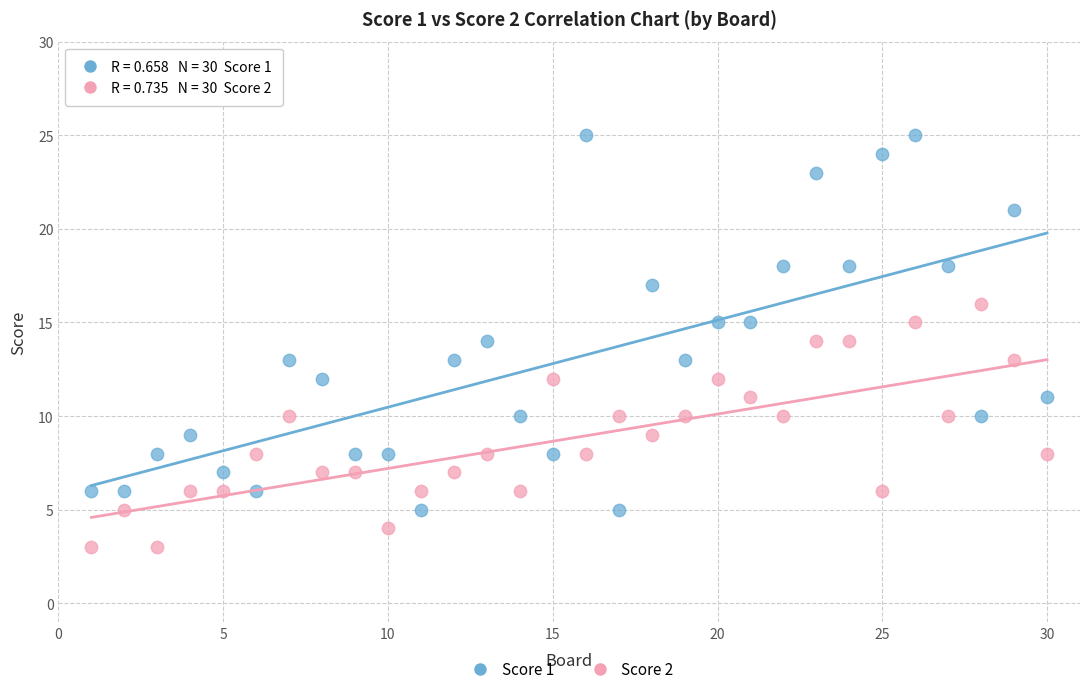

What are all the series names shown in the legend?

Score 1, Score 2